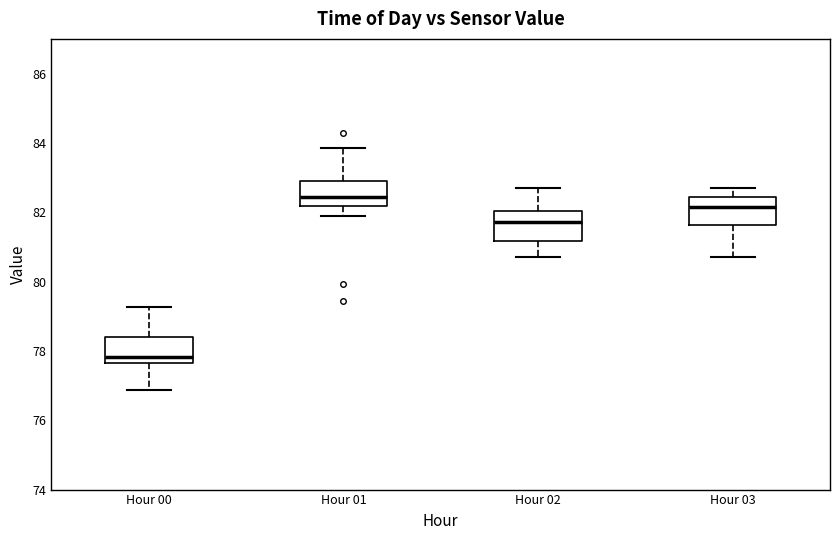

Where does the median line of the box for Hour 02 sit on the y-axis? The values are not printed on the chart, so give them approximately, as read against the axis.

81.8